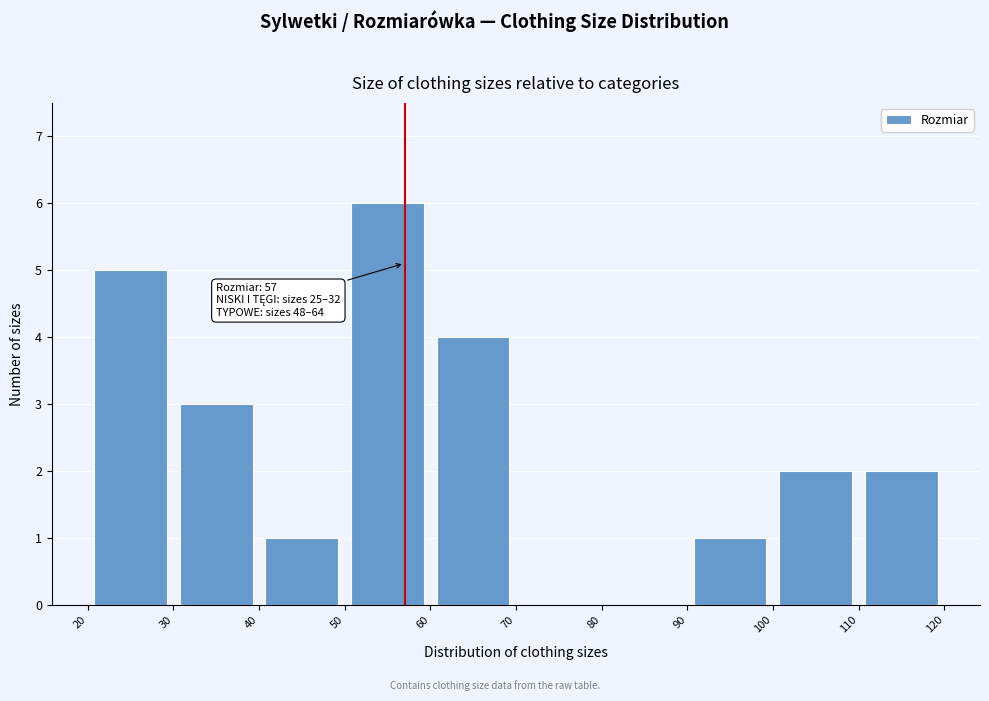

Which range on the x-axis has the tallest bar?

50 to 60